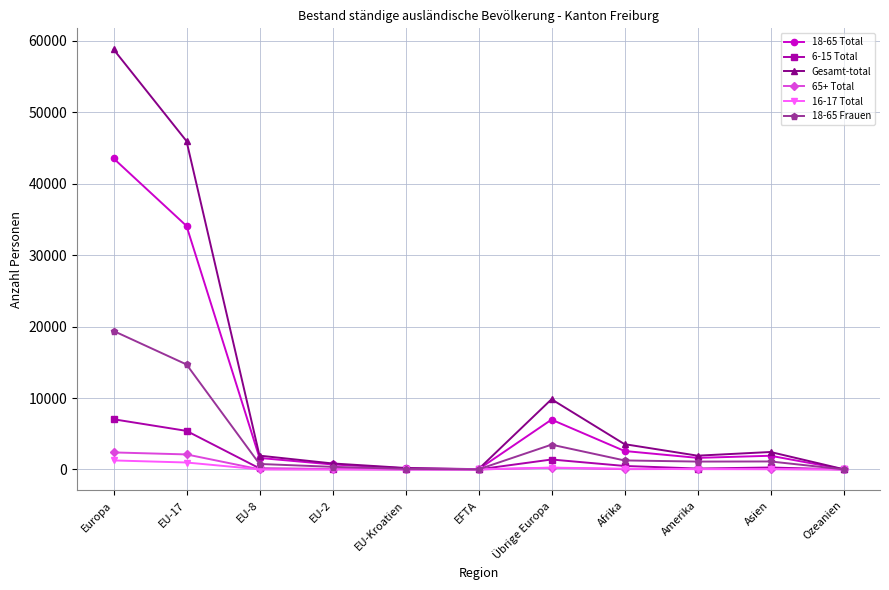

How many categories are shown in the chart?

11